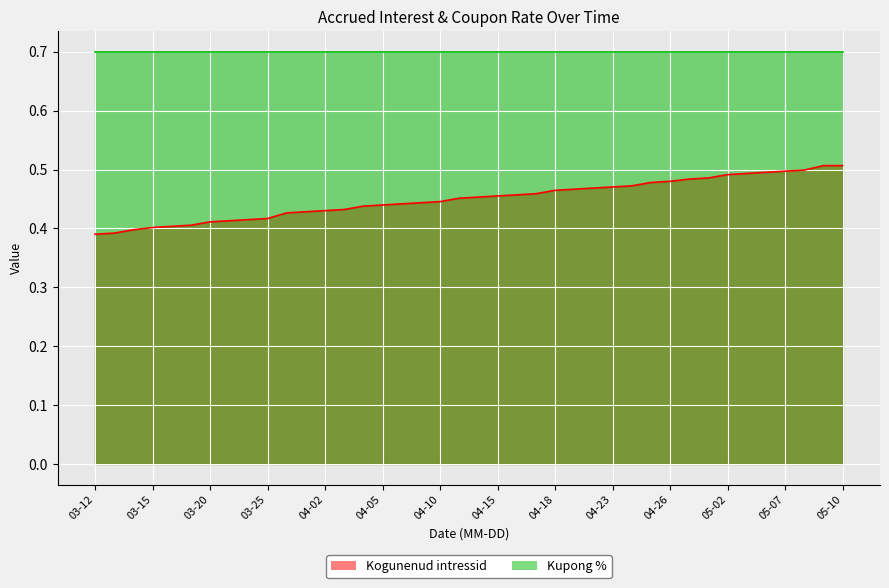

Which series has the largest range (max minus min)?

Kogunenud intressid